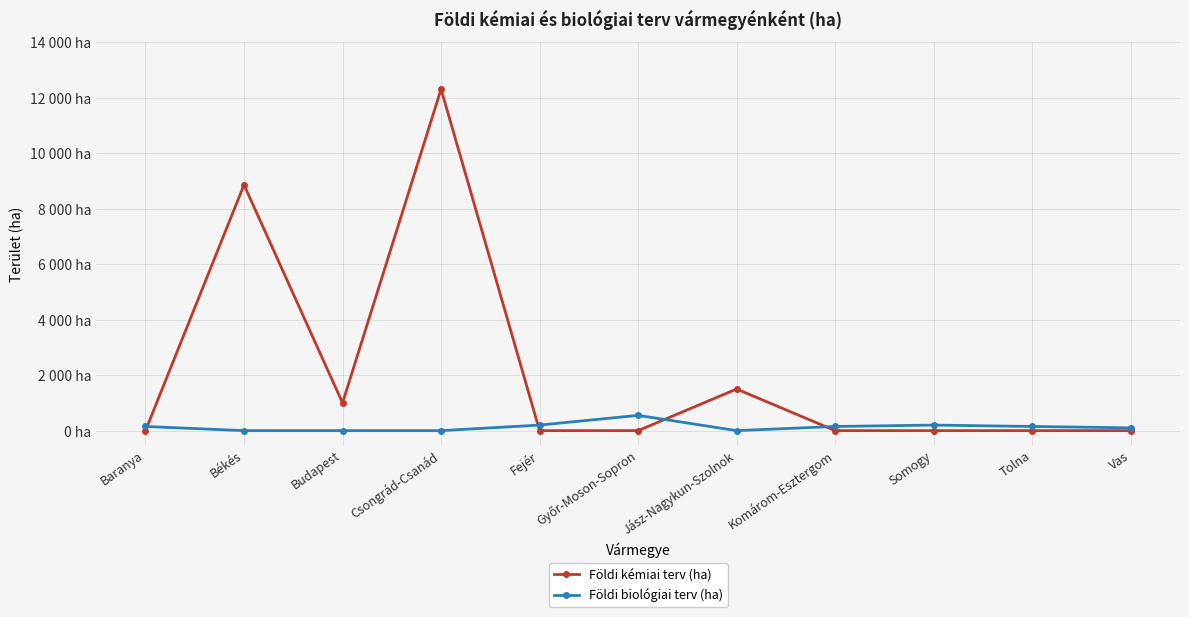

How many intersections are there between Földi kémiai terv (ha) and Földi biológiai terv (ha)?

4